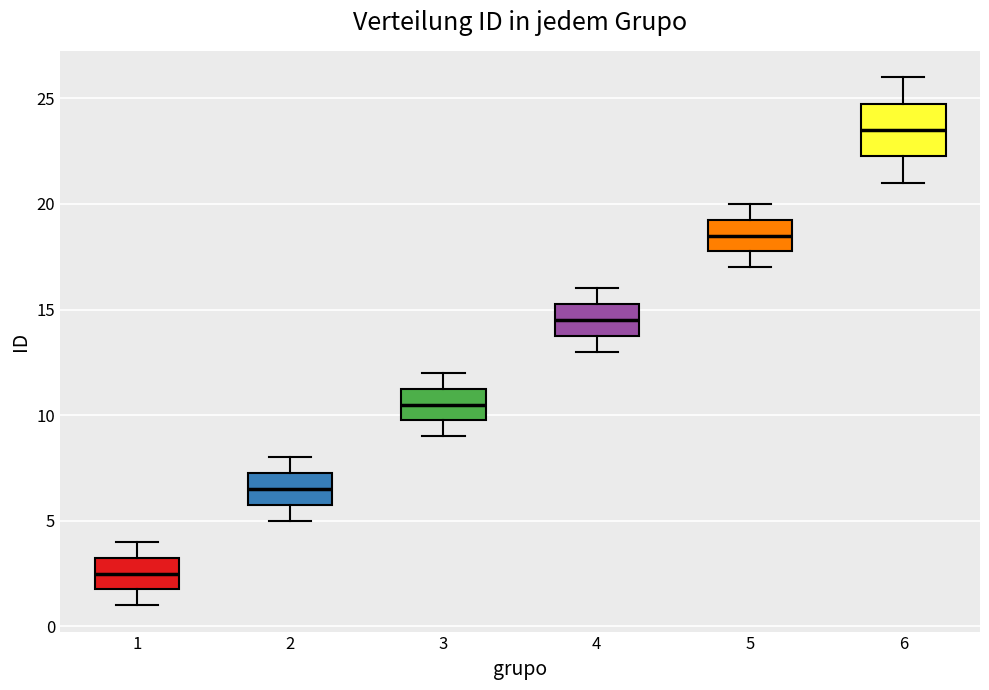

Where does the upper whisker of the box at x = 6 end on the y-axis? The values are not printed on the chart, so give them approximately, as read against the axis.

26.0